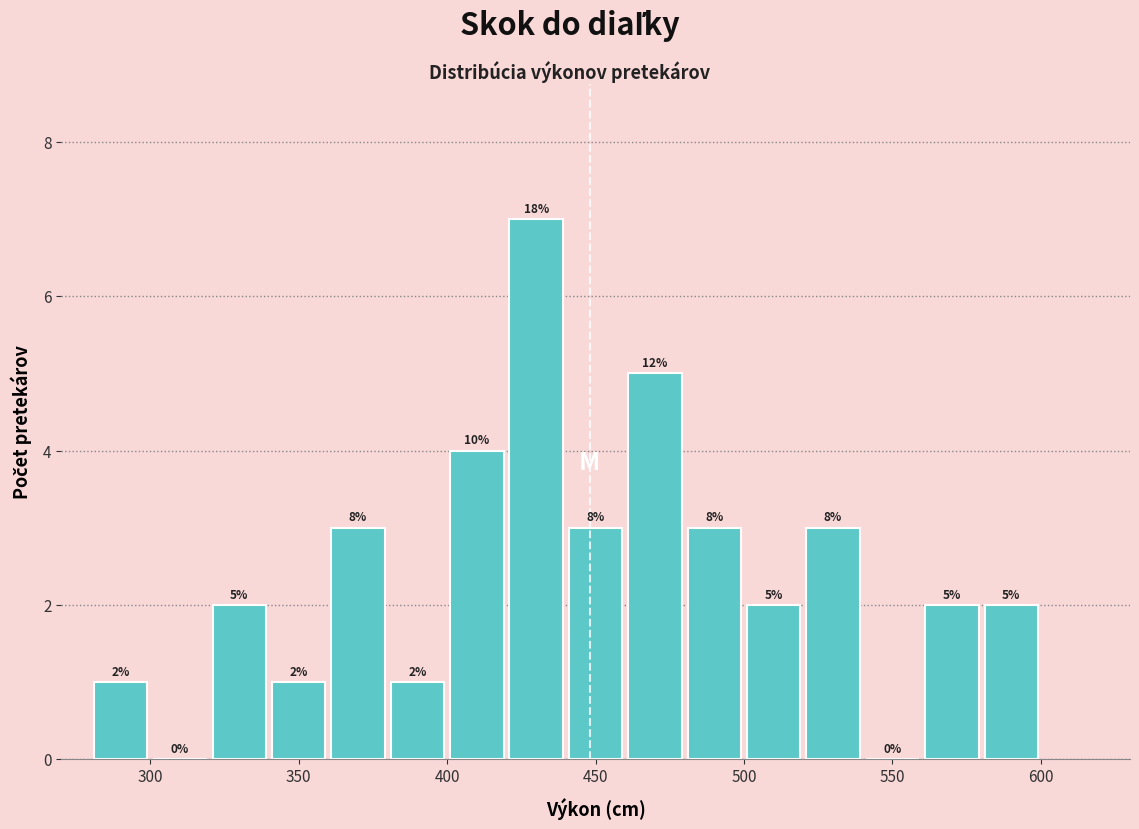

Over which range of the x-axis is the bar tallest?

420 to 440